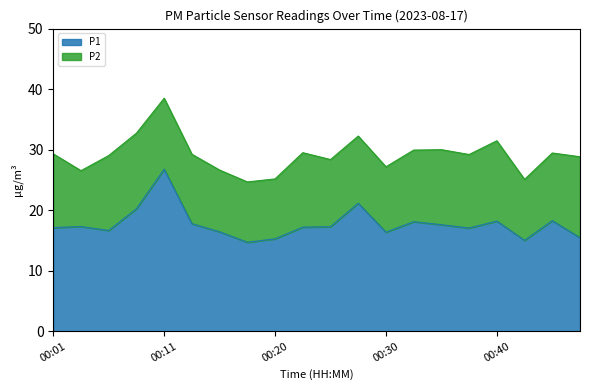

Rank the categories by value from highest to lowest.

00:11, 00:28, 00:08, 00:45, 00:40, 00:33, 00:13, 00:35, 00:04, 00:25, 00:23, 00:01, 00:37, 00:06, 00:16, 00:30, 00:47, 00:20, 00:42, 00:18